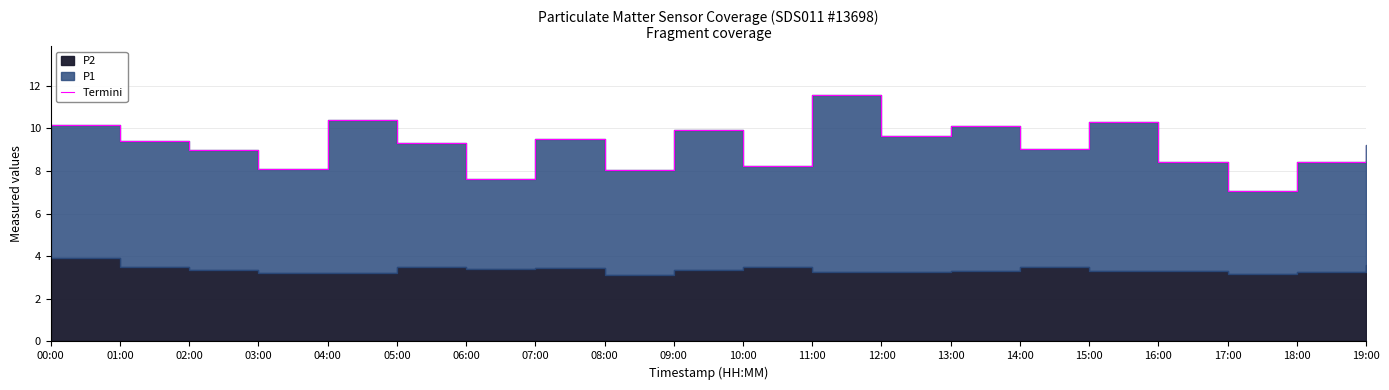

How many data points are above 9?

12